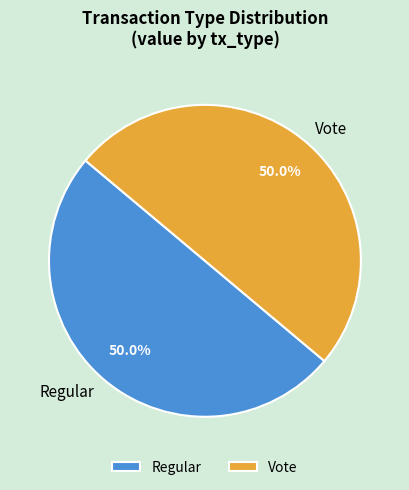

Count the number of slices in the pie.

2